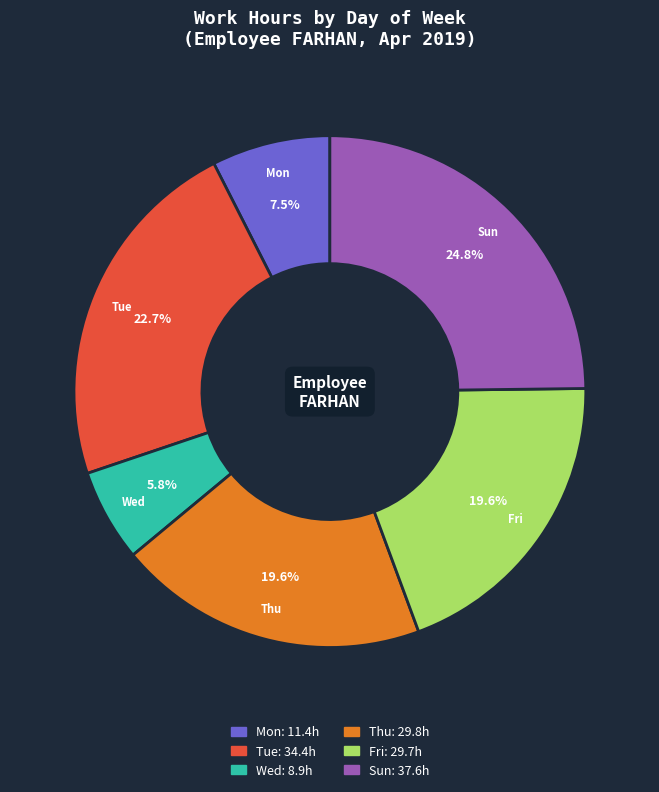

What percentage do Fri and Thu together represent?

39.2%